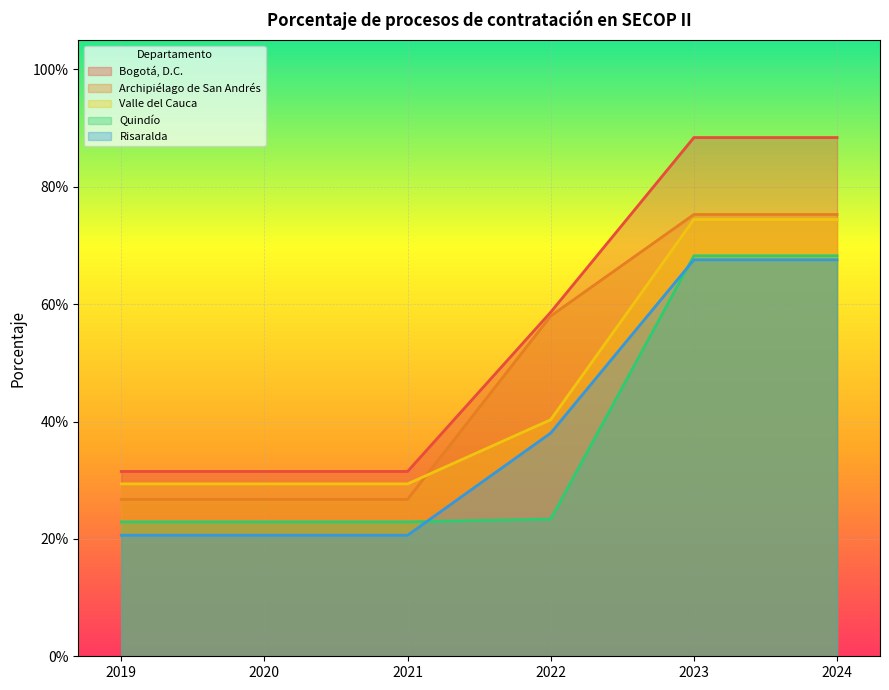

Between 2019 and 2023, which series saw the biggest shift?

Bogotá, D.C.